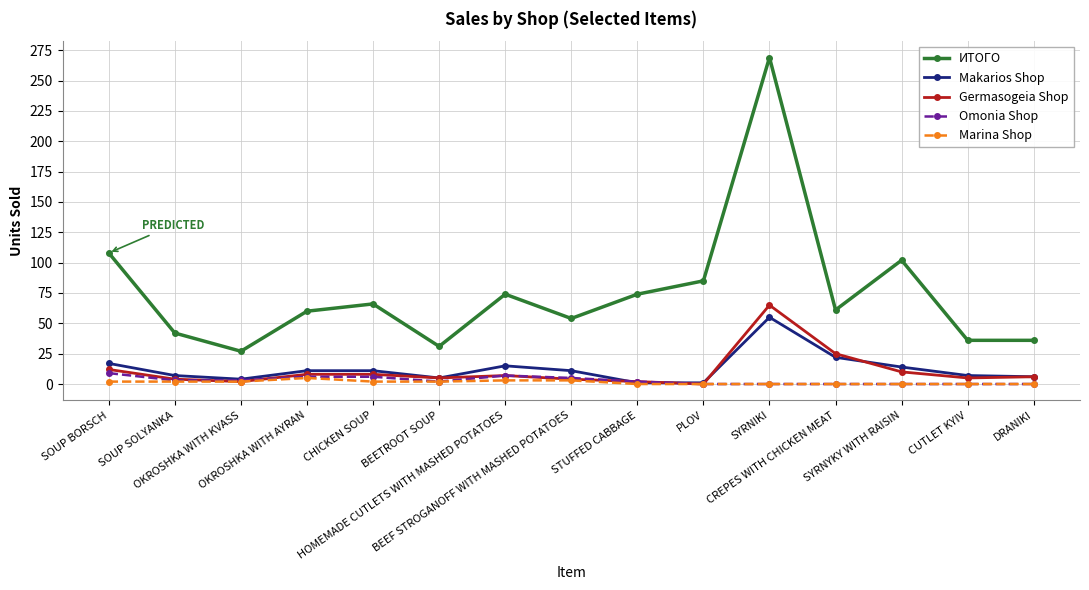

What are all the series names shown in the legend?

ИТОГО, Makarios Shop, Germasogeia Shop, Omonia Shop, Marina Shop